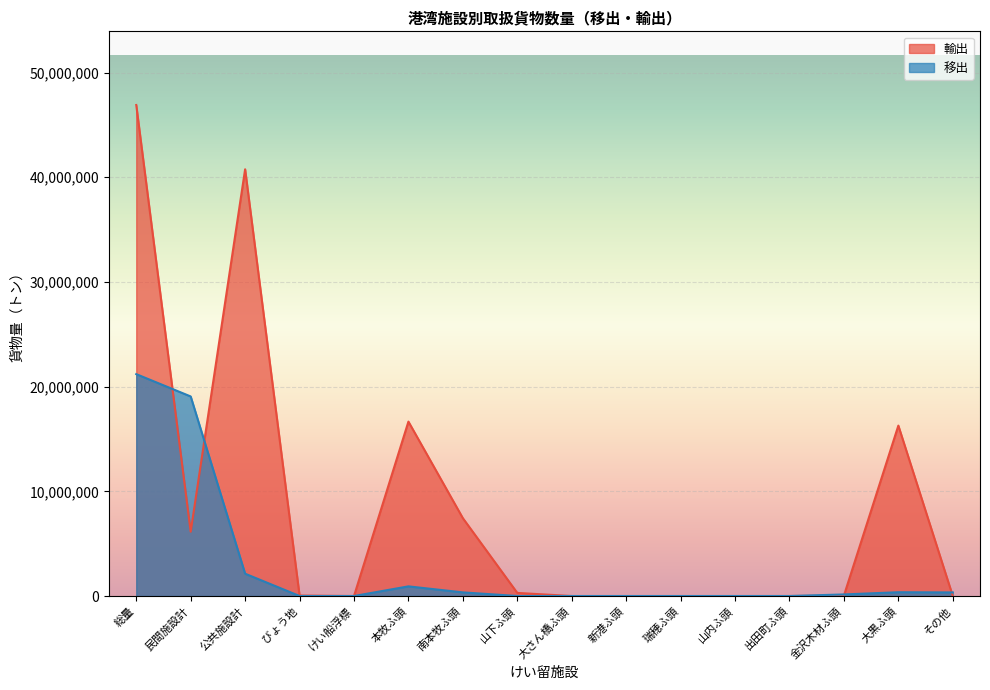

What is the value of the 移出 point at the 4th from the left?

1681